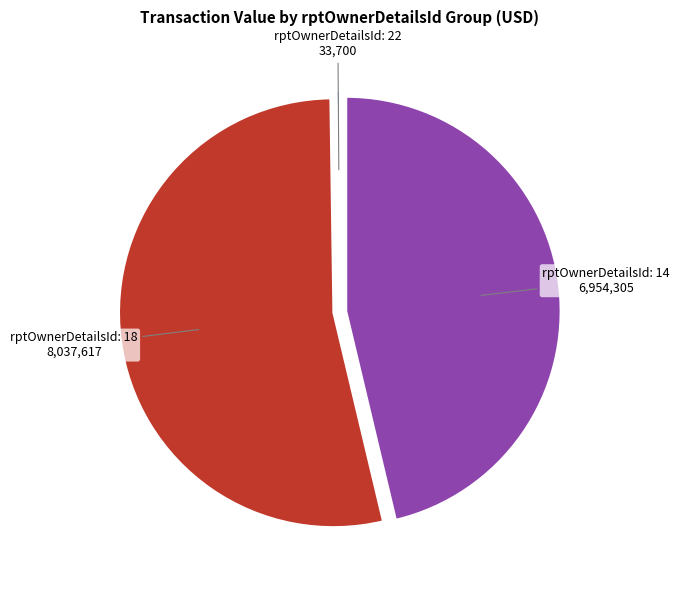

Is there any slice that represents more than half of the pie?

Yes